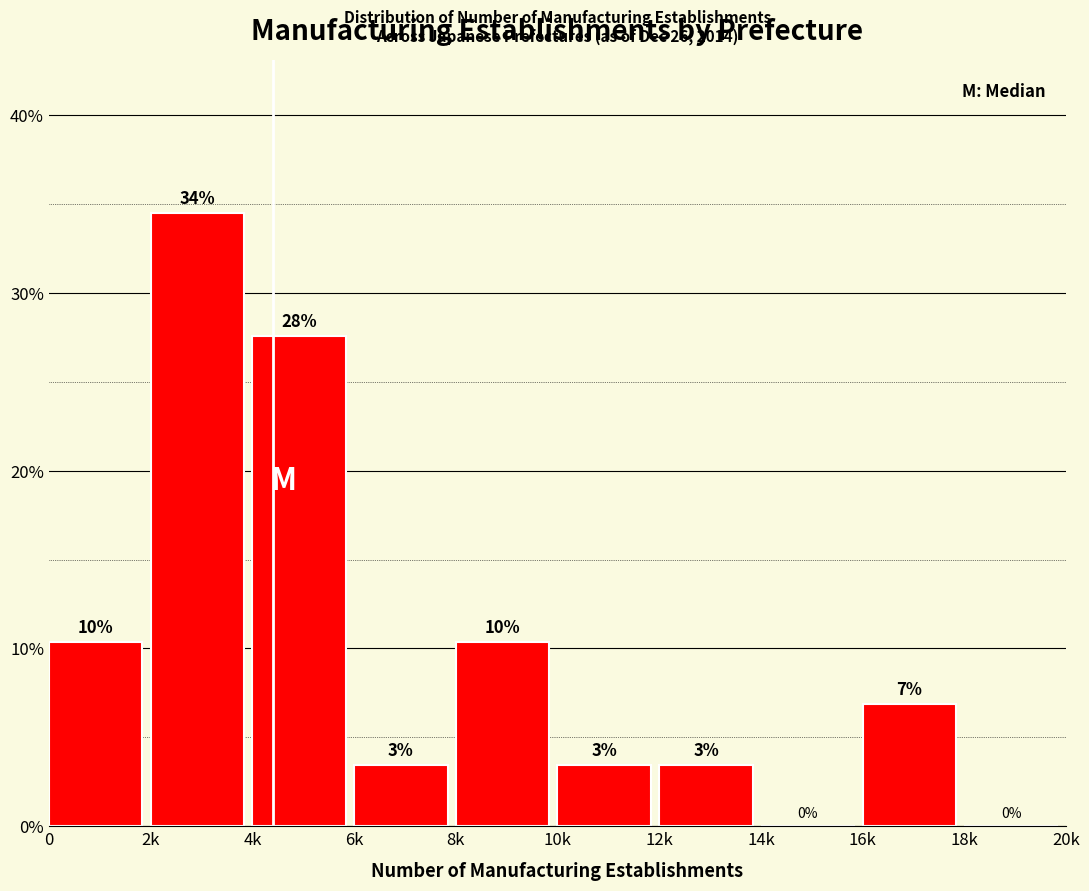

Are the bars horizontal?

No